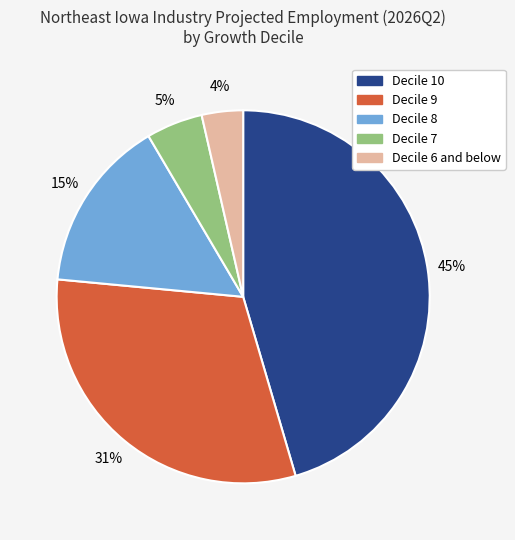

To the nearest percent, what is the average slice percentage?

20%